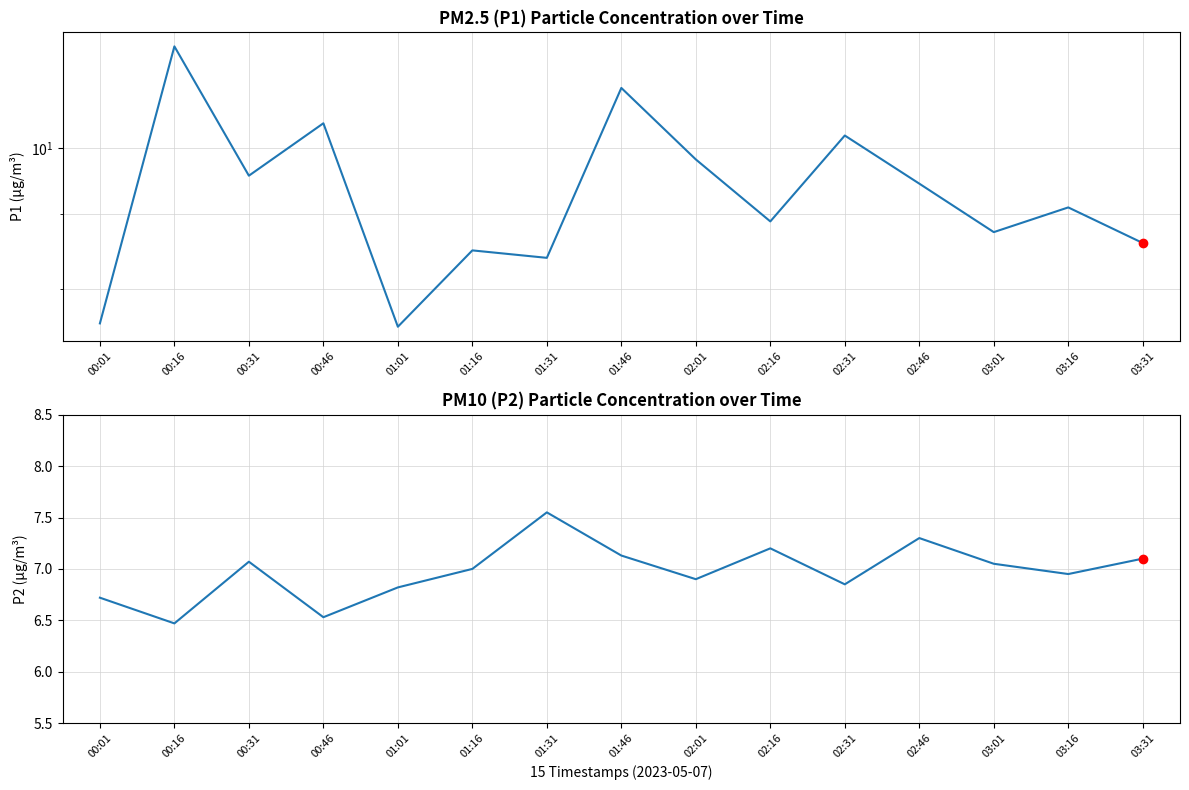

At which label does P1 first exceed 9?

00:16